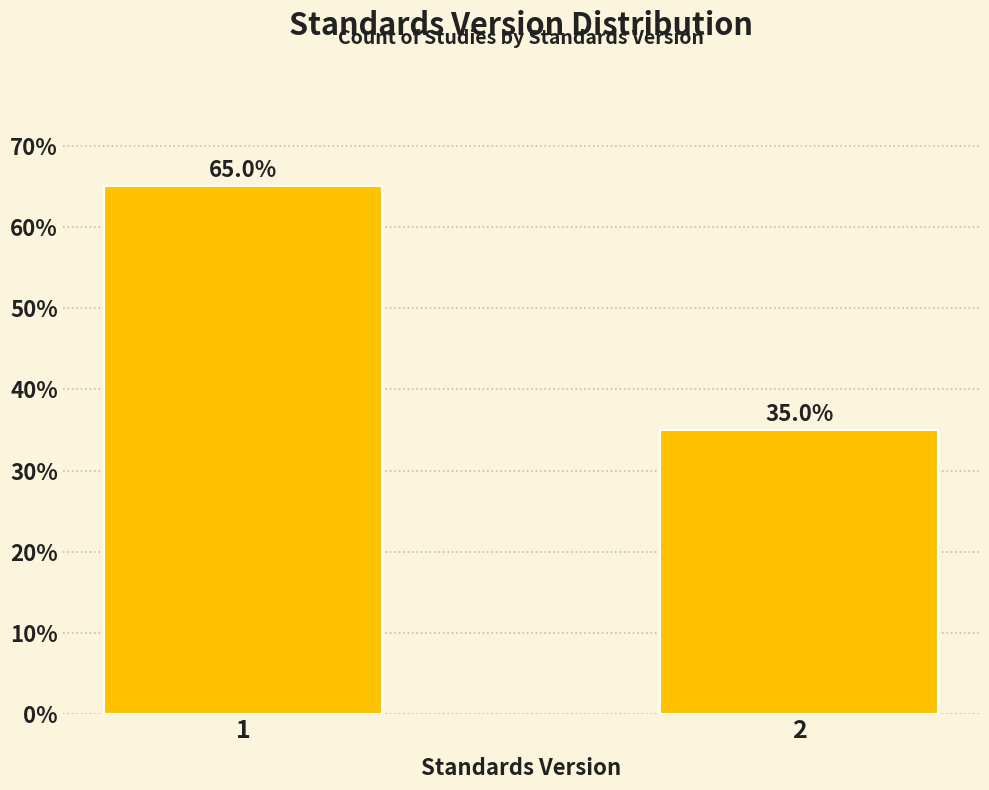

Reading left to right, transcribe all the data shown in this chart.

65	35